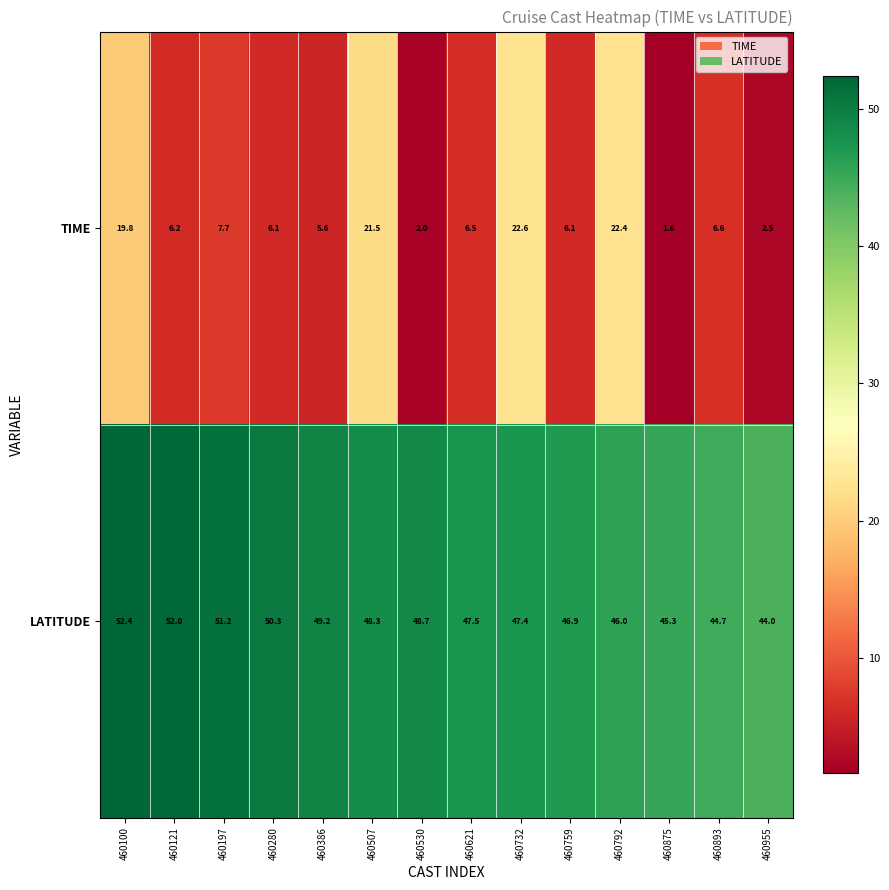

What is the sum of the LATITUDE values at 460792 and 460507?

94.3